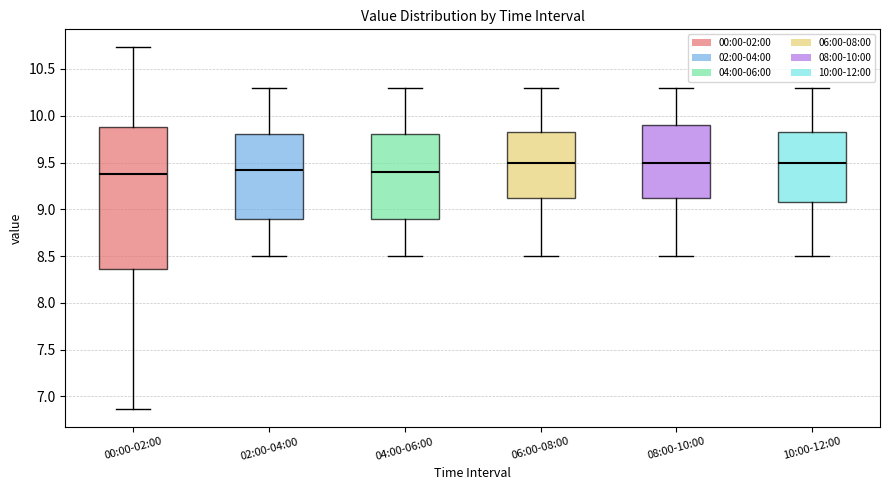

Reading left to right, read every box against the y-axis: the position of its median line, the range the box covers, and the ends of its whiskers. The values are not printed on the chart, so give them approximately, as read against the axis.

00:00-02:00: median 9.40, box 8.35 to 9.90, whiskers 6.85 to 10.75
02:00-04:00: median 9.40, box 8.90 to 9.80, whiskers 8.50 to 10.30
04:00-06:00: median 9.40, box 8.90 to 9.80, whiskers 8.50 to 10.30
06:00-08:00: median 9.50, box 9.15 to 9.85, whiskers 8.50 to 10.30
08:00-10:00: median 9.50, box 9.15 to 9.90, whiskers 8.50 to 10.30
10:00-12:00: median 9.50, box 9.10 to 9.85, whiskers 8.50 to 10.30